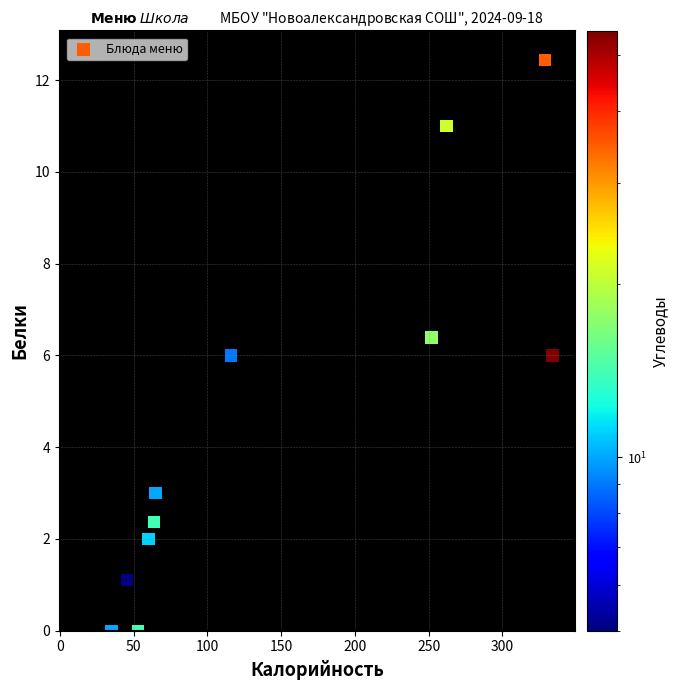

What is the range of X values (max minus min)?

299.0